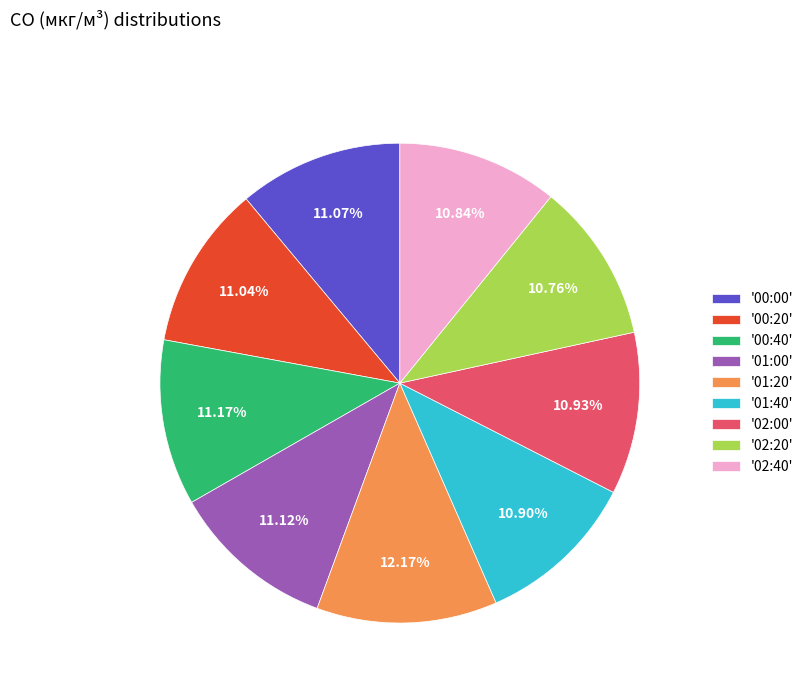

Is there any slice that represents more than half of the pie?

No